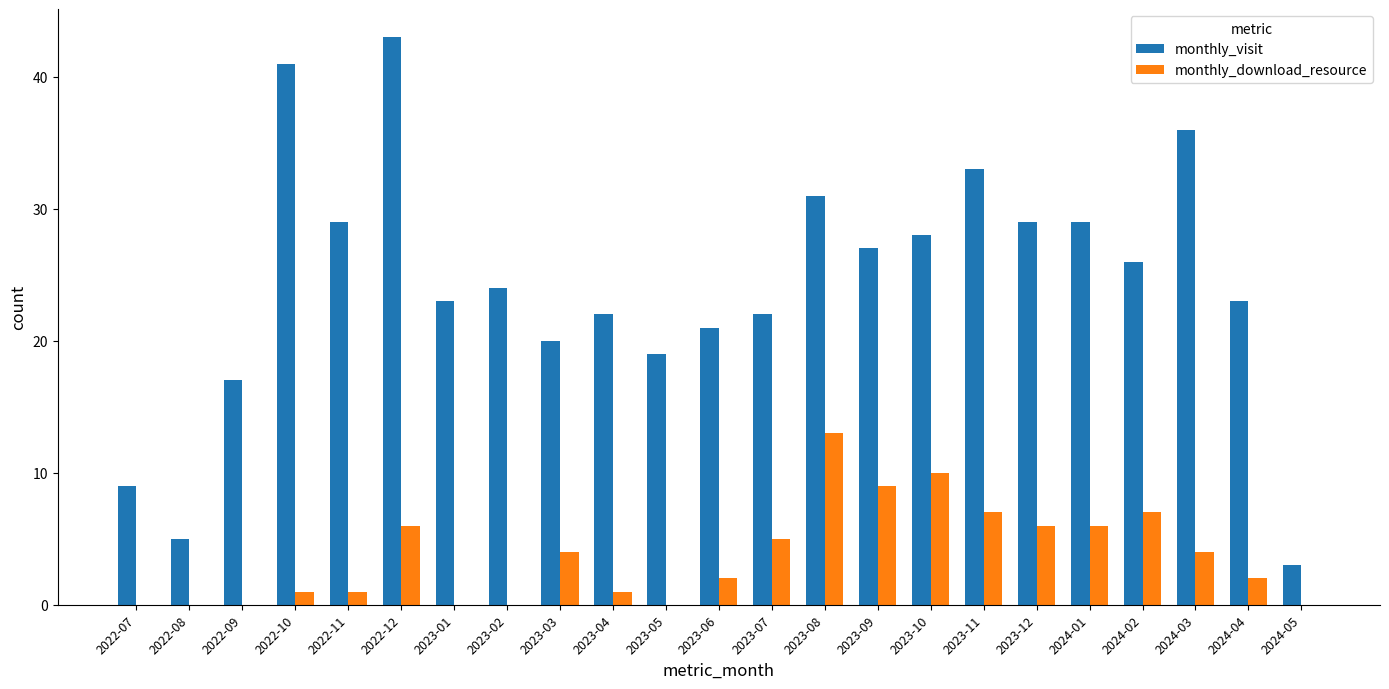

Is it true that monthly_visit equals 35 at 2023-06?

False